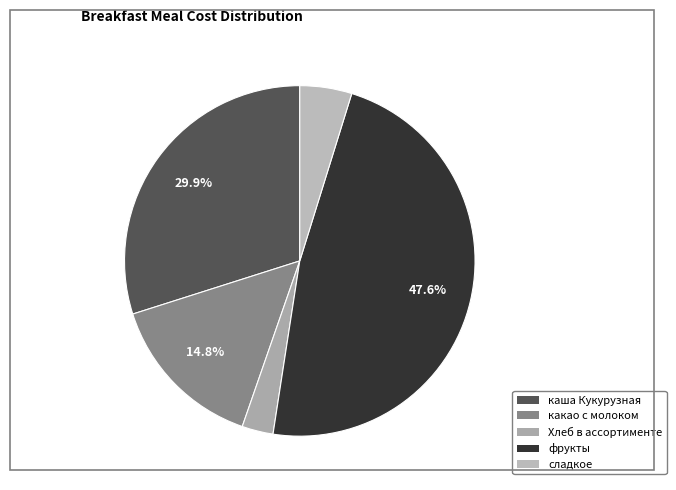

Approximately how many times larger is the value at Хлеб в ассортименте compared to сладкое?

0.6